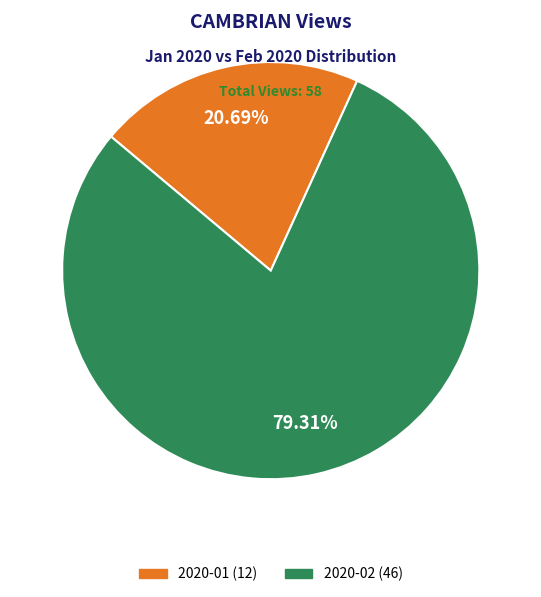

Which has a higher value, 2020-01 or 2020-02?

2020-02